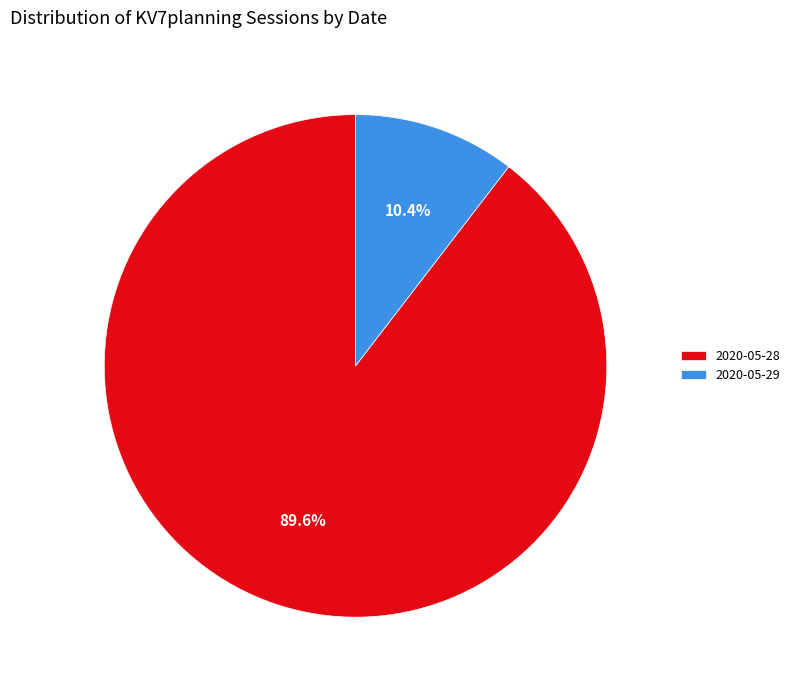

Which category accounts for the majority?

2020-05-28